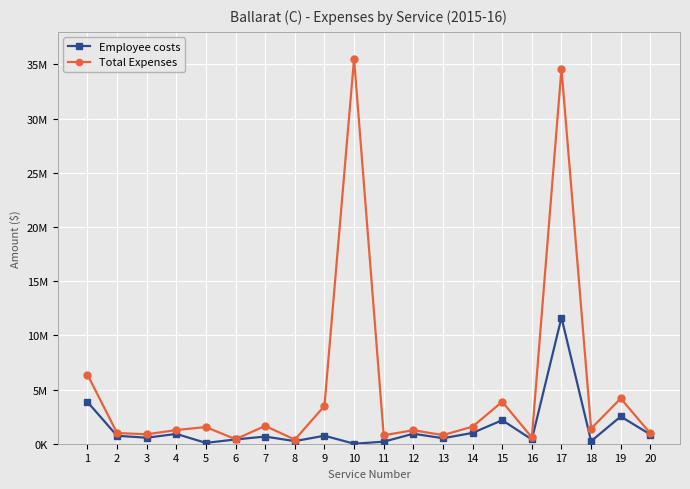

True or false: Employee costs has a value of 802454 at 3.

False